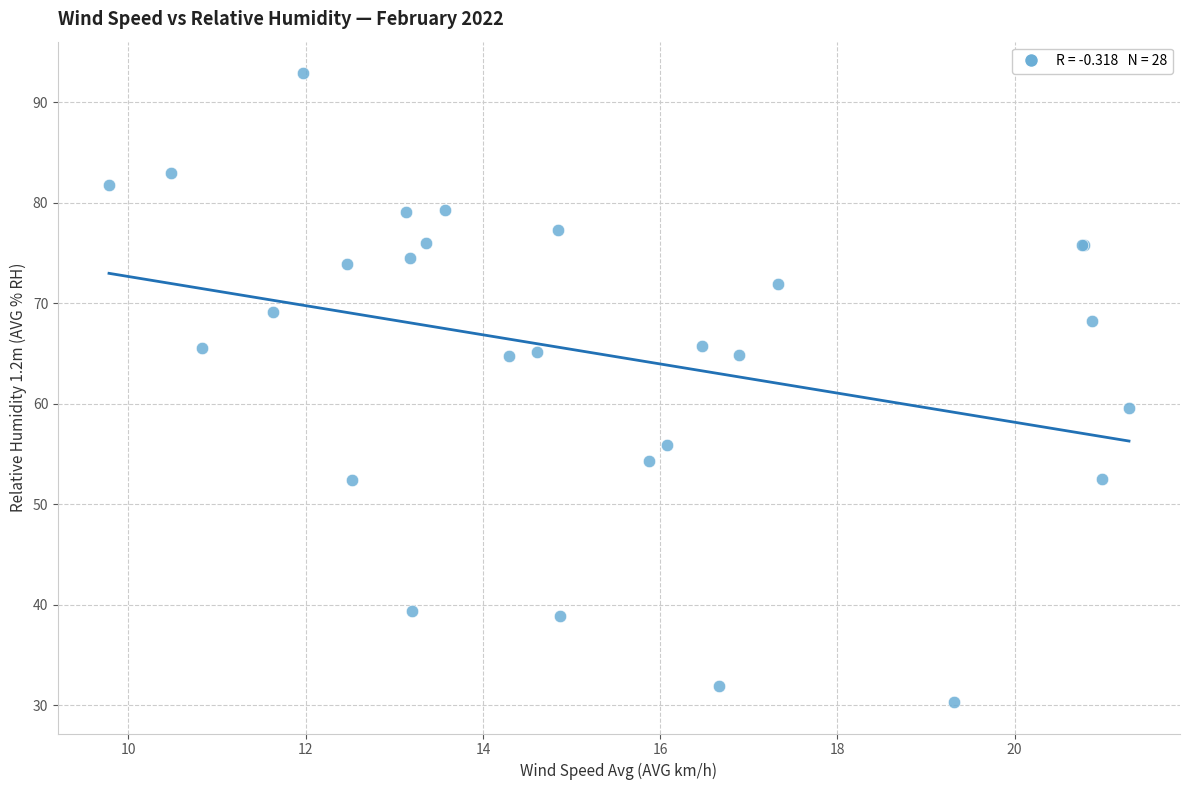

What Y value in the scatter plot is closest to 61?

59.6